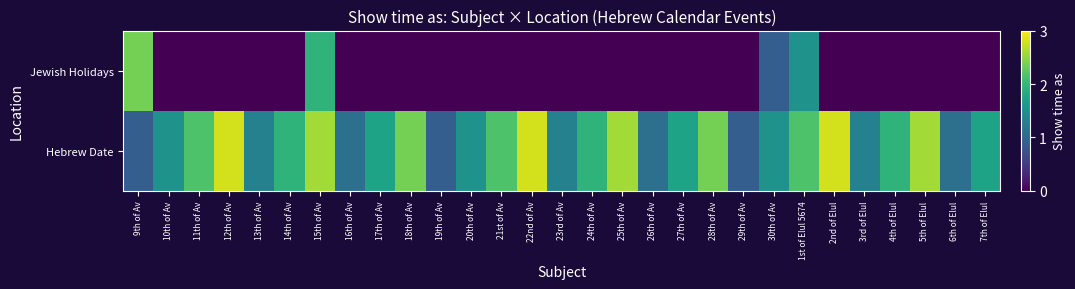

Reading left to right, transcribe all the data shown in this chart.

Hebrew Date: 9th of Av=0.9	10th of Av=1.5	11th of Av=2.2	12th of Av=2.8	13th of Av=1.3	14th of Av=1.9	15th of Av=2.6	16th of Av=1.1	17th of Av=1.7	18th of Av=2.4	19th of Av=0.9	20th of Av=1.5	21st of Av=2.2	22nd of Av=2.8	23rd of Av=1.3	24th of Av=1.9	25th of Av=2.6	26th of Av=1.1	27th of Av=1.7	28th of Av=2.4	29th of Av=0.9	30th of Av=1.5	1st of Elul 5674=2.2	2nd of Elul=2.8	3rd of Elul=1.3	4th of Elul=1.9	5th of Elul=2.6	6th of Elul=1.1	7th of Elul=1.7
Jewish Holidays: 9th of Av=2.4	10th of Av=0.0	11th of Av=0.0	12th of Av=0.0	13th of Av=0.0	14th of Av=0.0	15th of Av=1.9	16th of Av=0.0	17th of Av=0.0	18th of Av=0.0	19th of Av=0.0	20th of Av=0.0	21st of Av=0.0	22nd of Av=0.0	23rd of Av=0.0	24th of Av=0.0	25th of Av=0.0	26th of Av=0.0	27th of Av=0.0	28th of Av=0.0	29th of Av=0.0	30th of Av=0.9	1st of Elul 5674=1.5	2nd of Elul=0.0	3rd of Elul=0.0	4th of Elul=0.0	5th of Elul=0.0	6th of Elul=0.0	7th of Elul=0.0